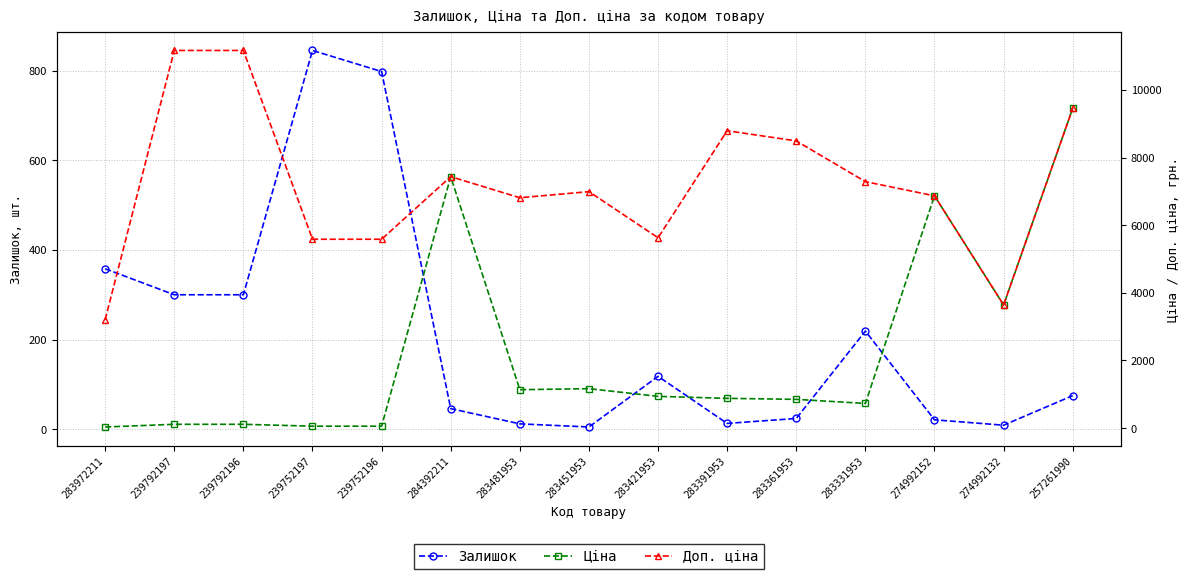

Where is Залишок nearest to the value 425?

283972211